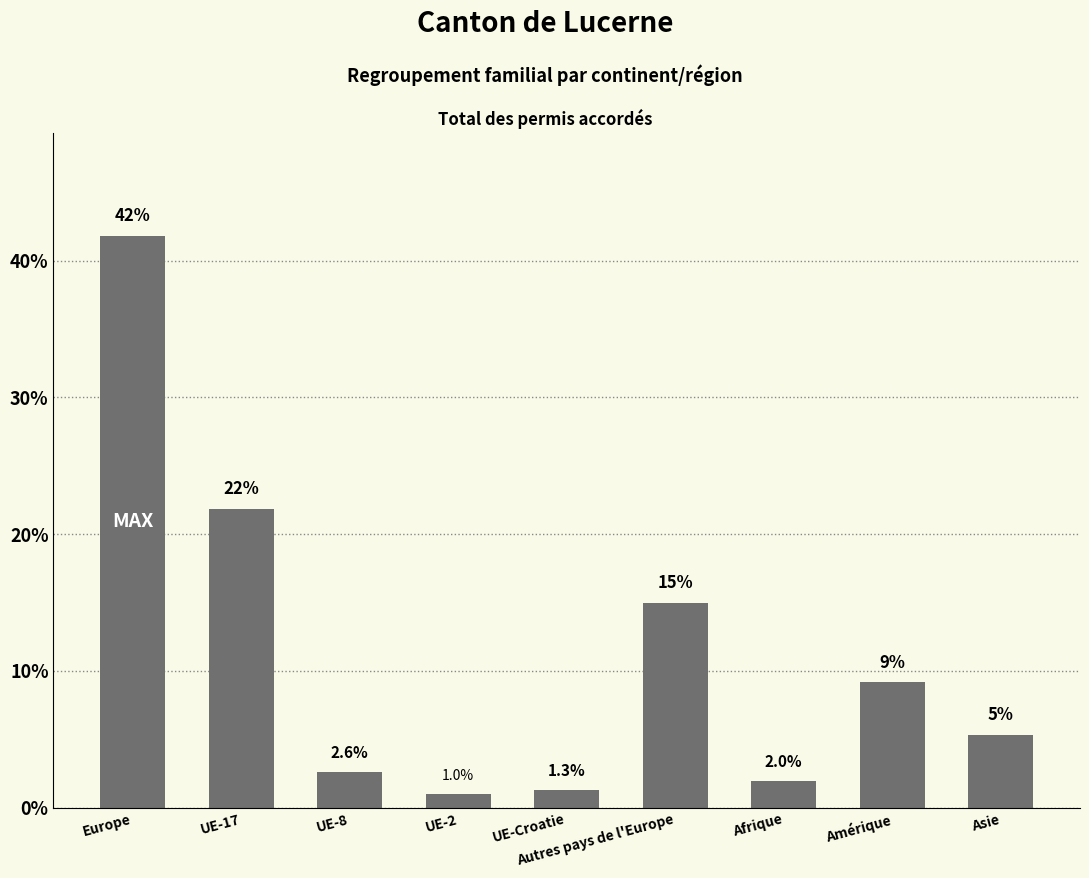

Which has a higher value, Europe or UE-17?

Europe